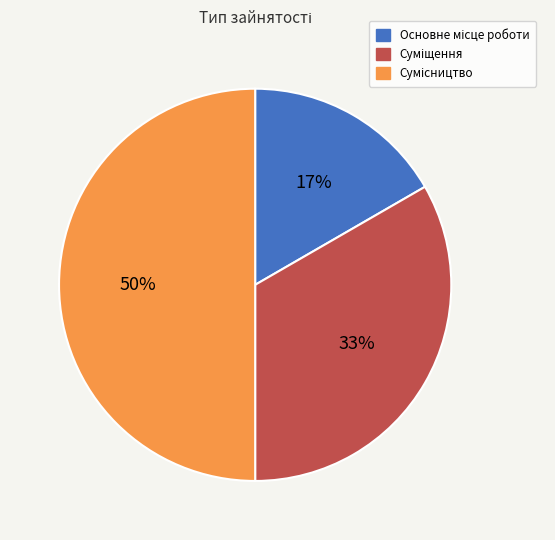

To the nearest percent, what is the average slice percentage?

33%